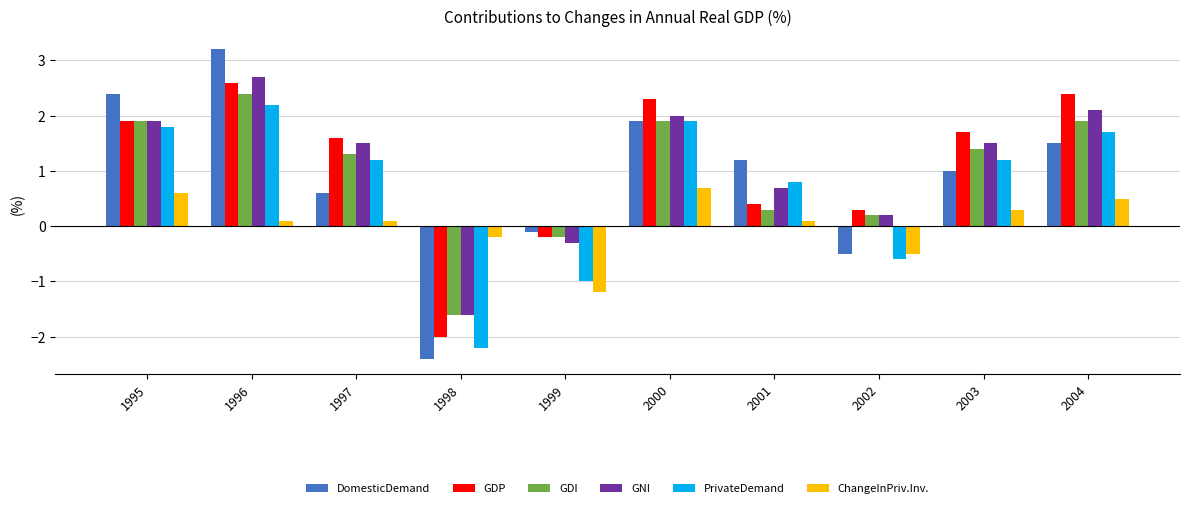

What is the spread (max minus min) of values at 2004?

1.9